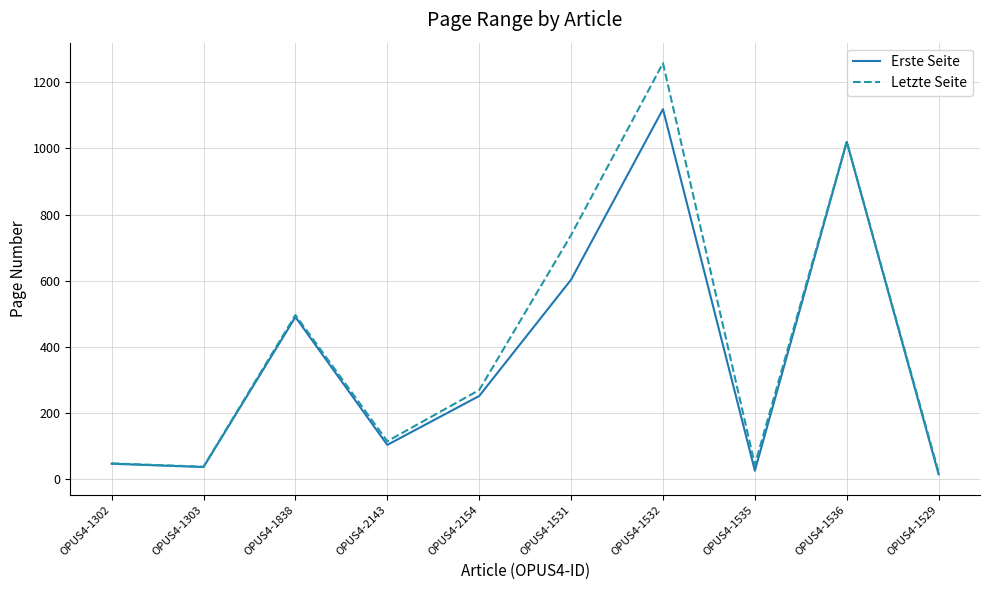

Where is the first local maximum for Erste Seite?

OPUS4-1838